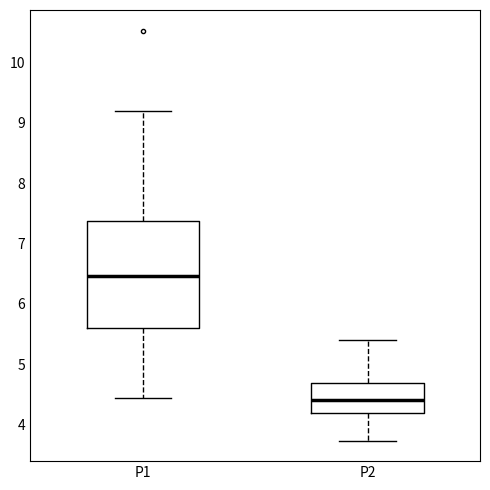

Where does the lower whisker of the box for P2 end on the y-axis? The values are not printed on the chart, so give them approximately, as read against the axis.

3.7